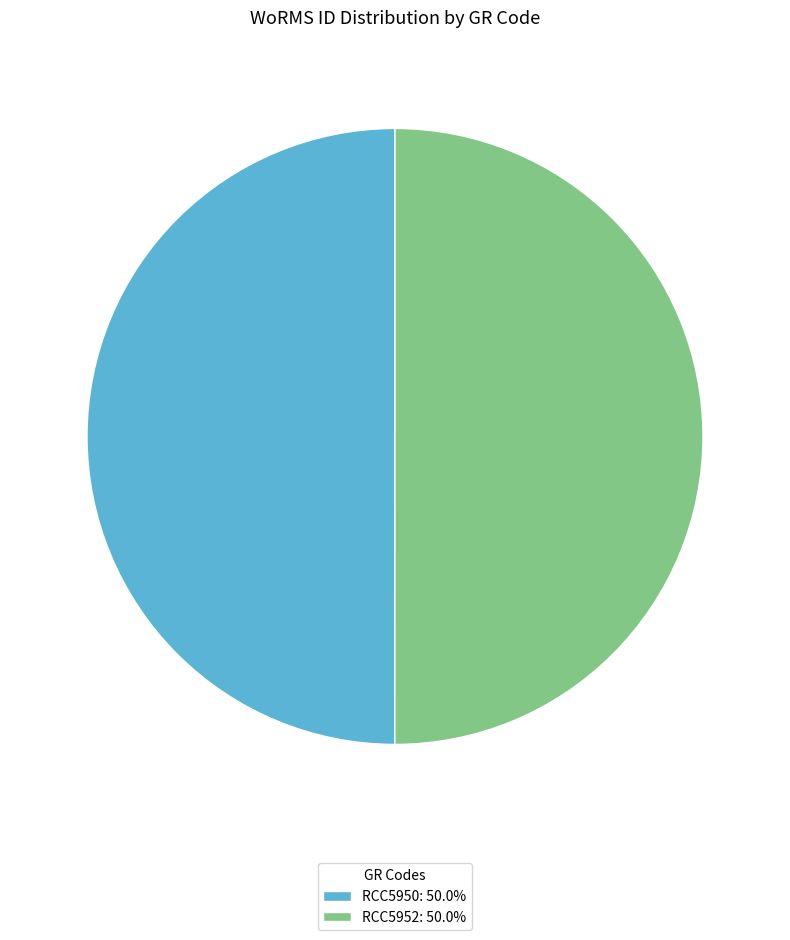

What is the ratio of the value at RCC5950: 50.0% to the value at RCC5952: 50.0%?

1.0